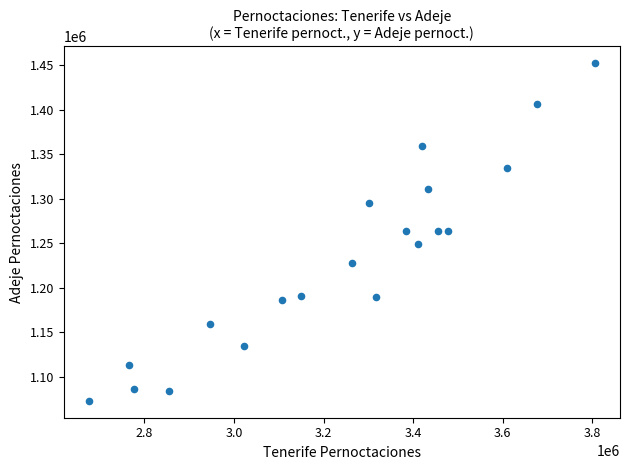

What is the range of Y values (max minus min)?

379203